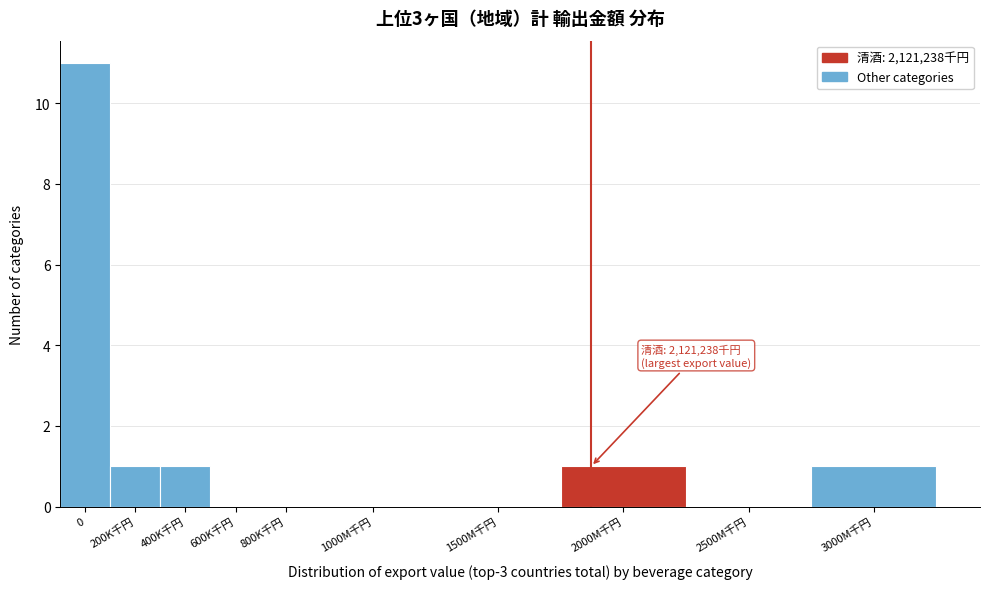

Reading right to left, what are all the values shown in this chart?

3000M千円=1	2500M千円=0	2000M千円=1	1500M千円=0	1000M千円=0	800K千円=0	600K千円=0	400K千円=1	200K千円=1	0=11